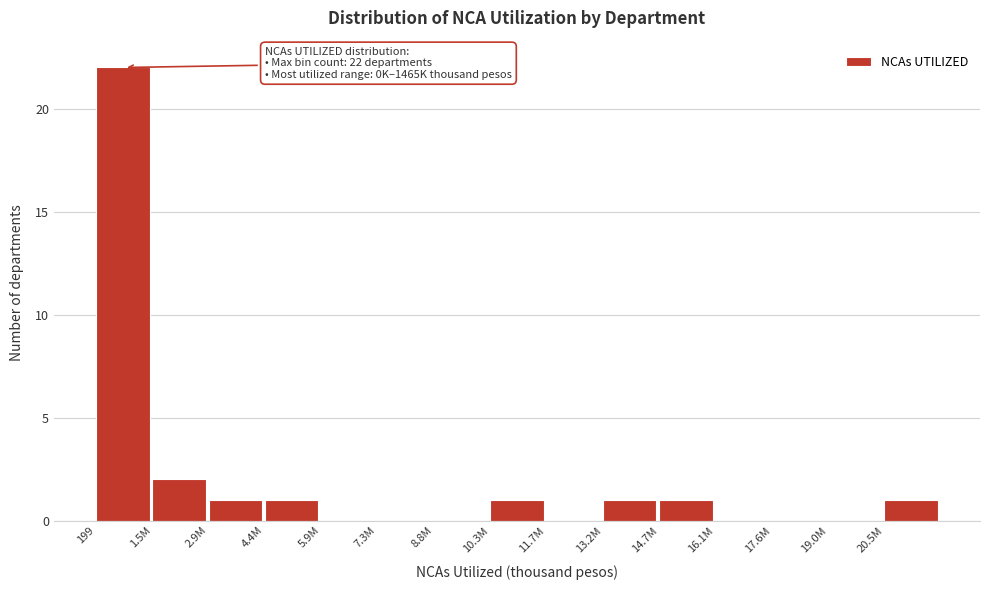

Reading left to right, list all the values displayed in this chart.

199=22	1.5M=2	2.9M=1	4.4M=1	5.9M=0	7.3M=0	8.8M=0	10.3M=1	11.7M=0	13.2M=1	14.7M=1	16.1M=0	17.6M=0	19.0M=0	20.5M=1